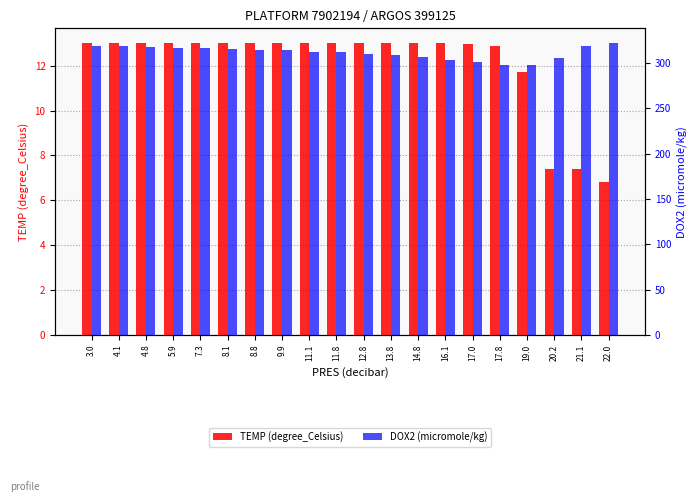

True or false: DOX2 (micromole/kg) has a value of 303.4 at 16.1.

True